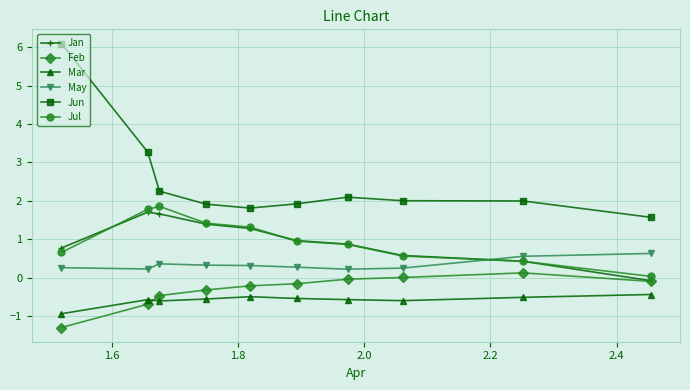

How many data points in Jan are above 0?

9